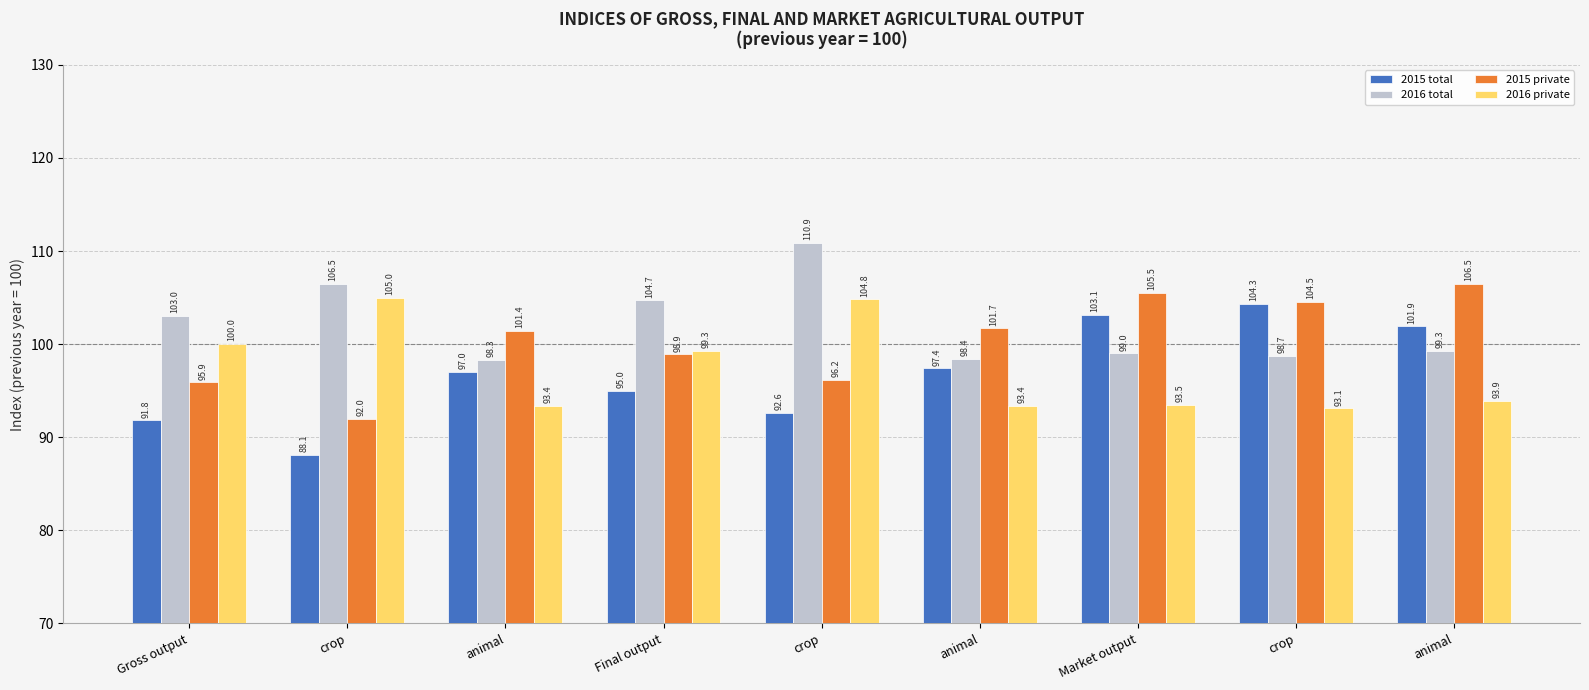

At which label does 2015 total reach its minimum?

crop